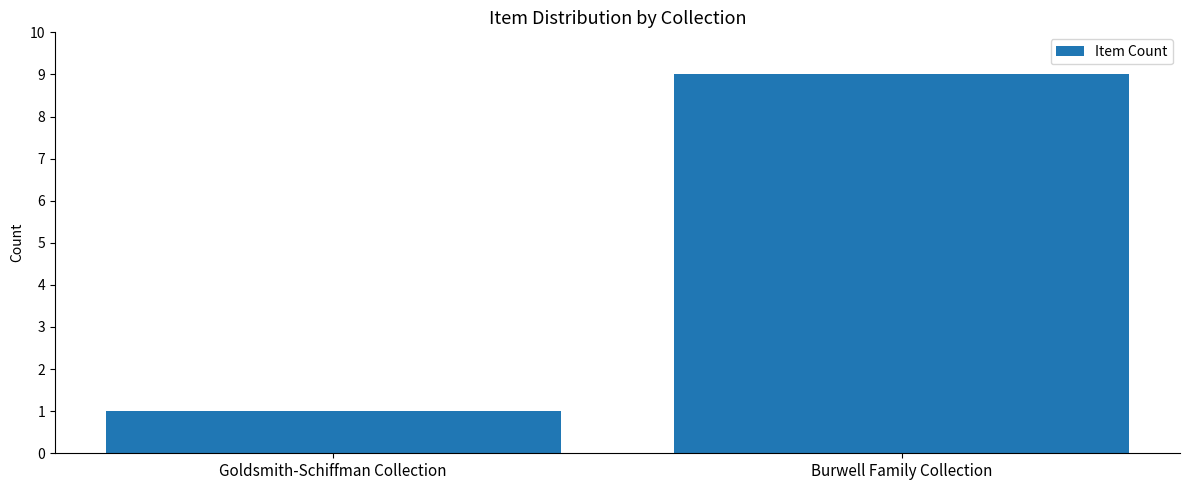

List the labels in order of value, largest first.

Burwell Family Collection, Goldsmith-Schiffman Collection